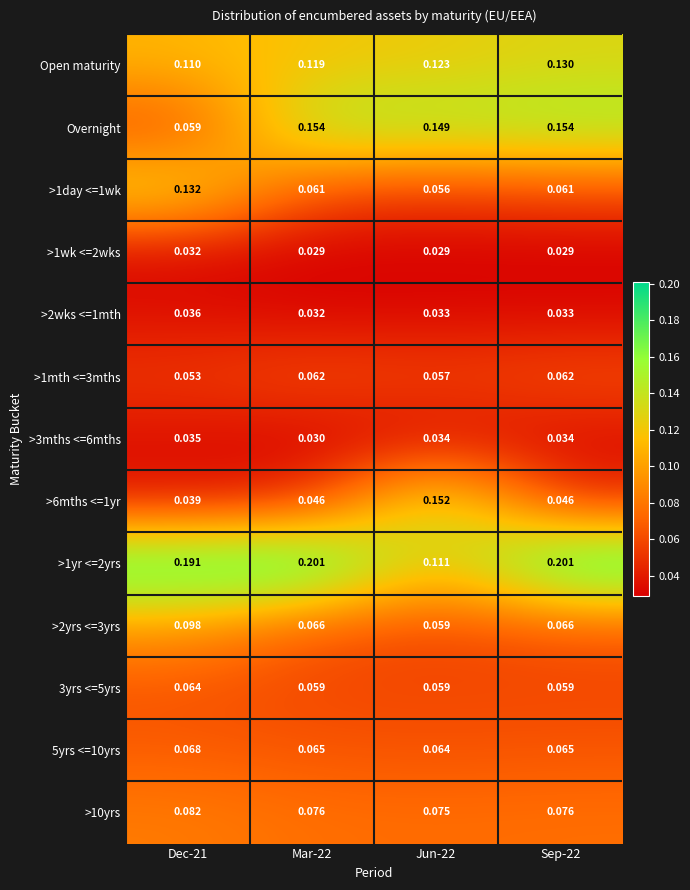

At Mar-22, list the series in order from largest to smallest.

>1yr <=2yrs, Overnight, Open maturity, >10yrs, >2yrs <=3yrs, 5yrs <=10yrs, >1mth <=3mths, >1day <=1wk, 3yrs <=5yrs, >6mths <=1yr, >2wks <=1mth, >3mths <=6mths, >1wk <=2wks